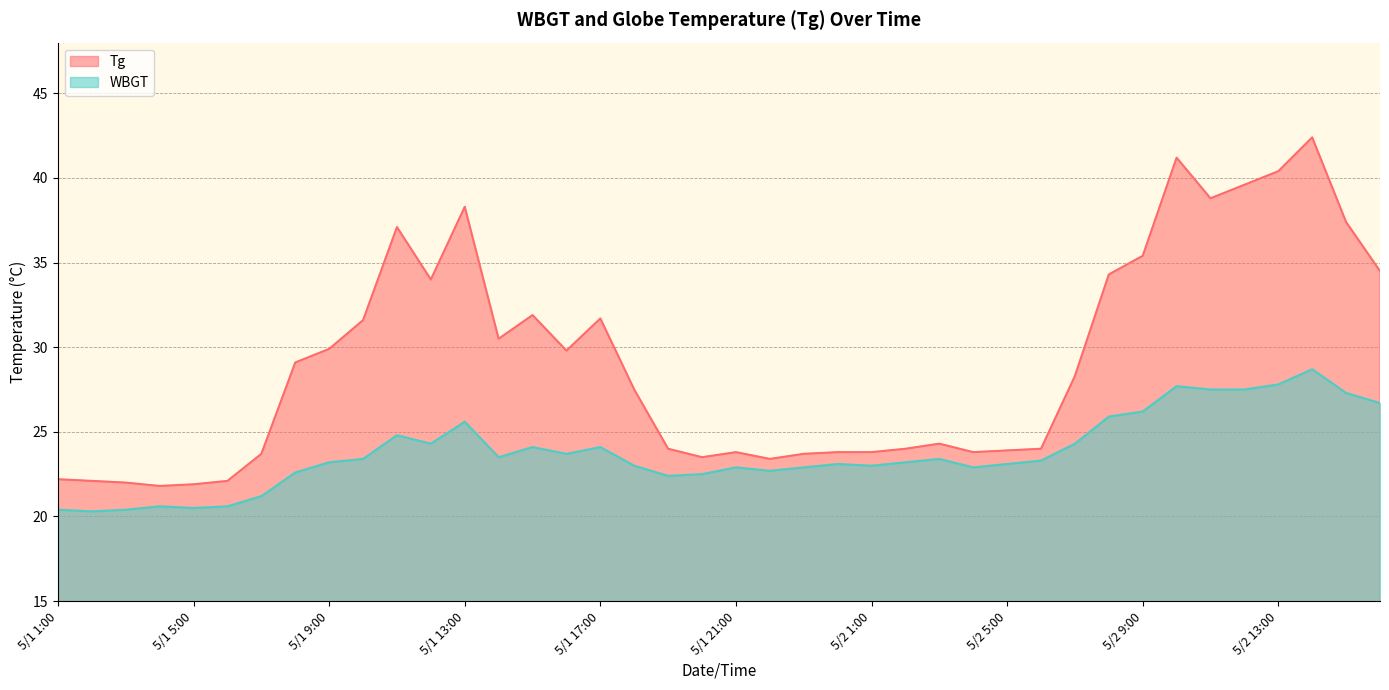

What is the difference between the second highest and minimum values in the WBGT series?

7.5